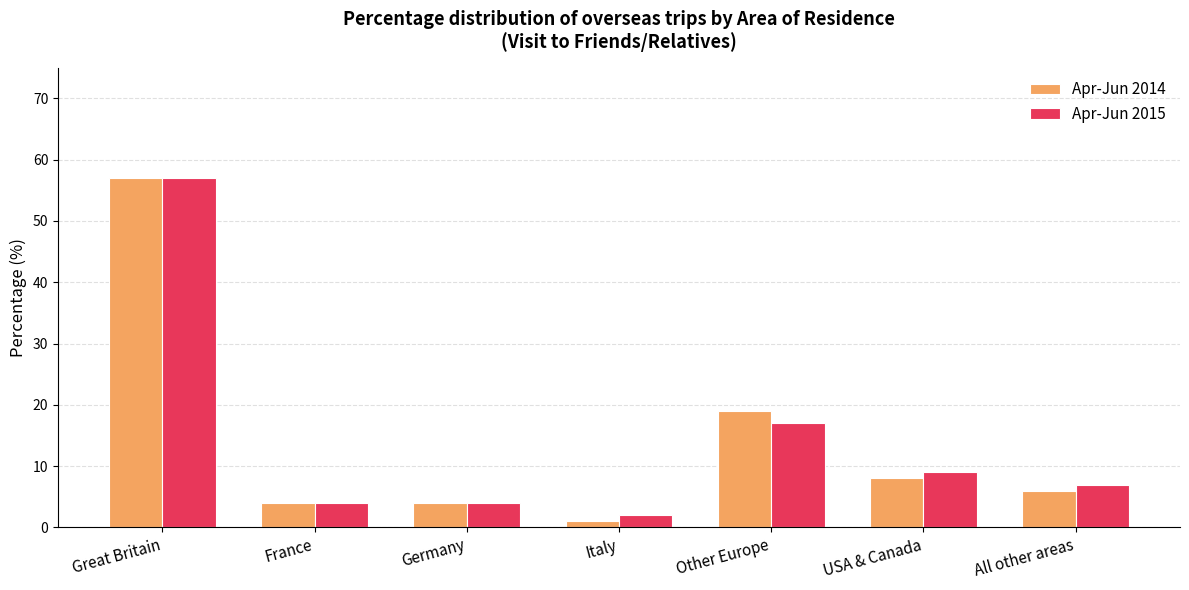

Is it true that Apr-Jun 2014 equals 9 at All other areas?

False